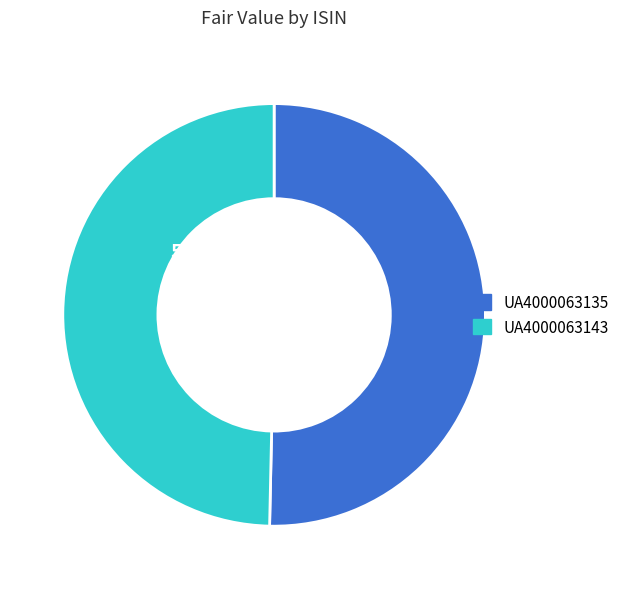

Combined, what portion of the pie is UA4000063143 and UA4000063135?

100.0%